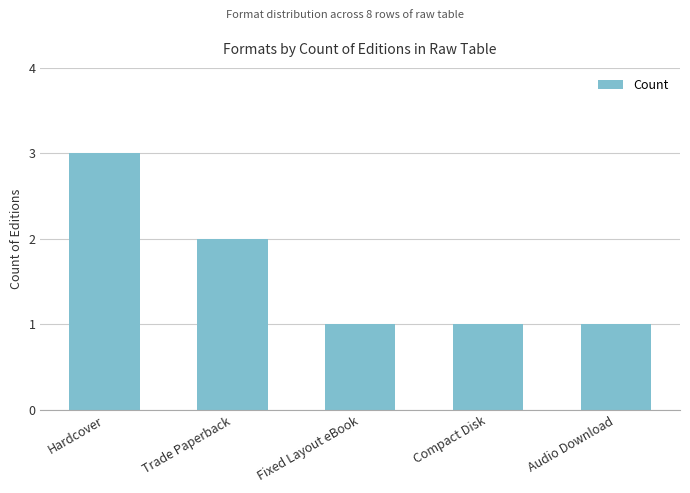

The chart shows a value of 2 at Compact Disk. True or false?

False